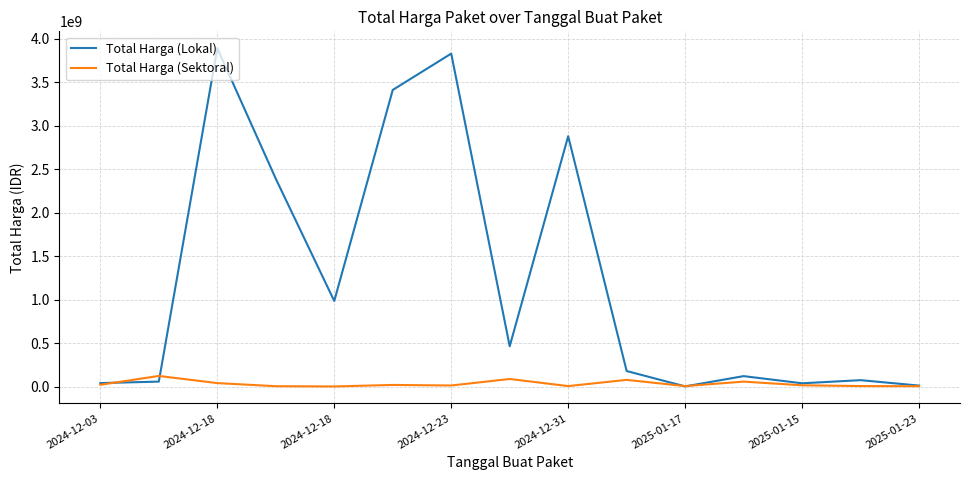

List the series in order of their overall mean, lowest first.

Total Harga (Sektoral), Total Harga (Lokal)